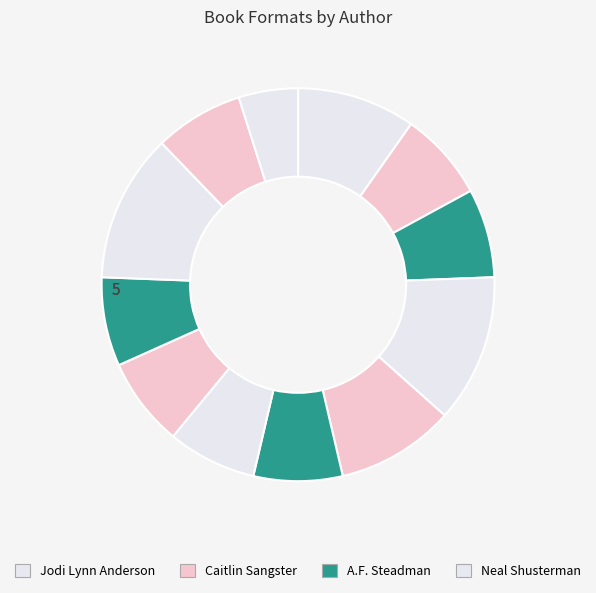

How many segments does this pie chart have?

12